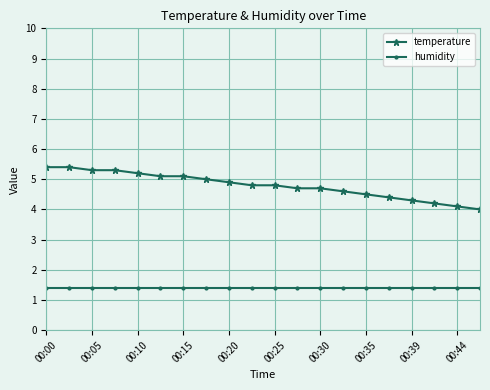

Which series has the largest total across all categories?

temperature